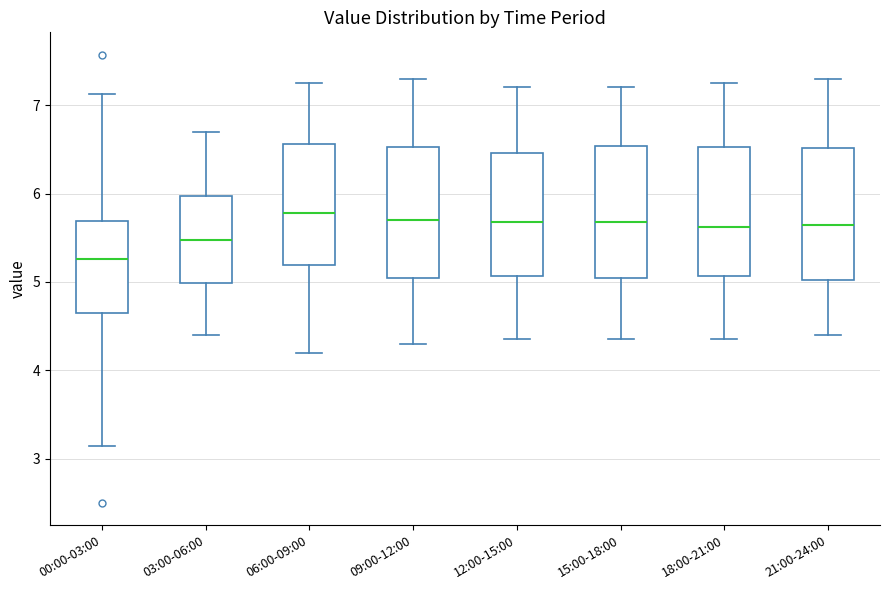

Reading left to right, read every box against the y-axis: the position of its median line, the range the box covers, and the ends of its whiskers. The values are not printed on the chart, so give them approximately, as read against the axis.

00:00-03:00: median 5.3, box 4.6 to 5.7, whiskers 3.2 to 7.1
03:00-06:00: median 5.5, box 5.0 to 6.0, whiskers 4.4 to 6.7
06:00-09:00: median 5.8, box 5.2 to 6.6, whiskers 4.2 to 7.3
09:00-12:00: median 5.7, box 5.1 to 6.5, whiskers 4.3 to 7.3
12:00-15:00: median 5.7, box 5.1 to 6.5, whiskers 4.4 to 7.2
15:00-18:00: median 5.7, box 5.1 to 6.5, whiskers 4.4 to 7.2
18:00-21:00: median 5.6, box 5.1 to 6.5, whiskers 4.4 to 7.3
21:00-24:00: median 5.7, box 5.0 to 6.5, whiskers 4.4 to 7.3